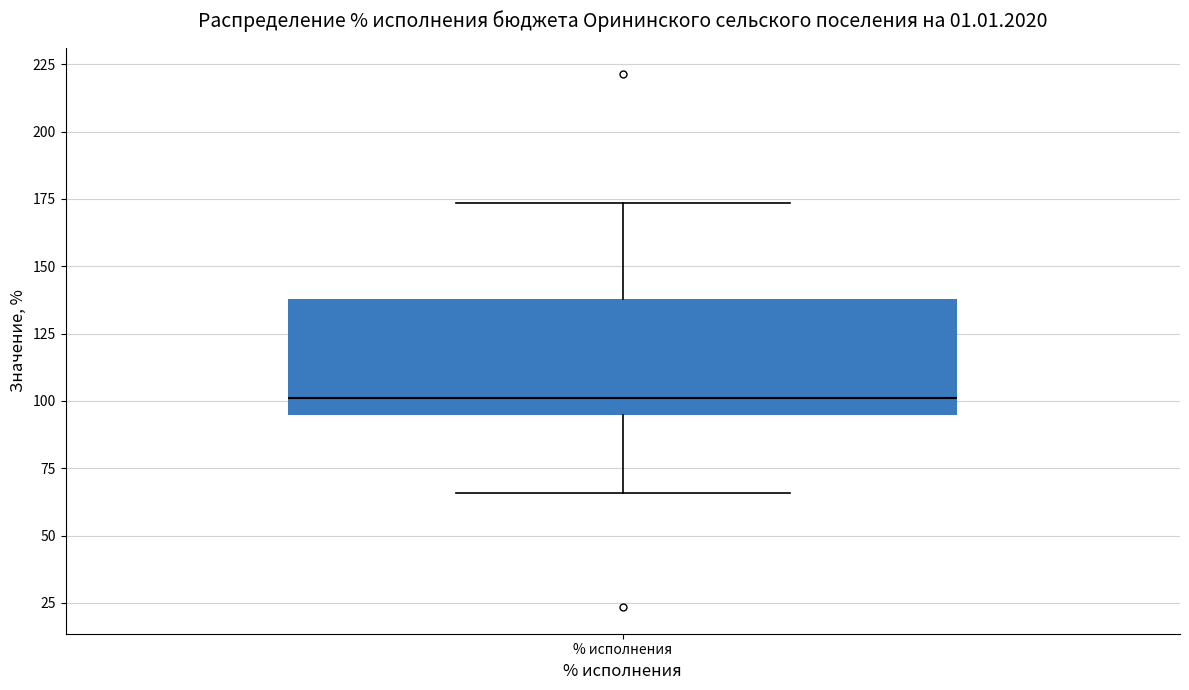

Transcribe this box plot: give where the median line is, the range the box spans, and where the two whiskers end, as read against the y-axis. The values are not printed on the chart, so give them approximately, as read against the axis.

median 100, box 95 to 140, whiskers 65 to 175